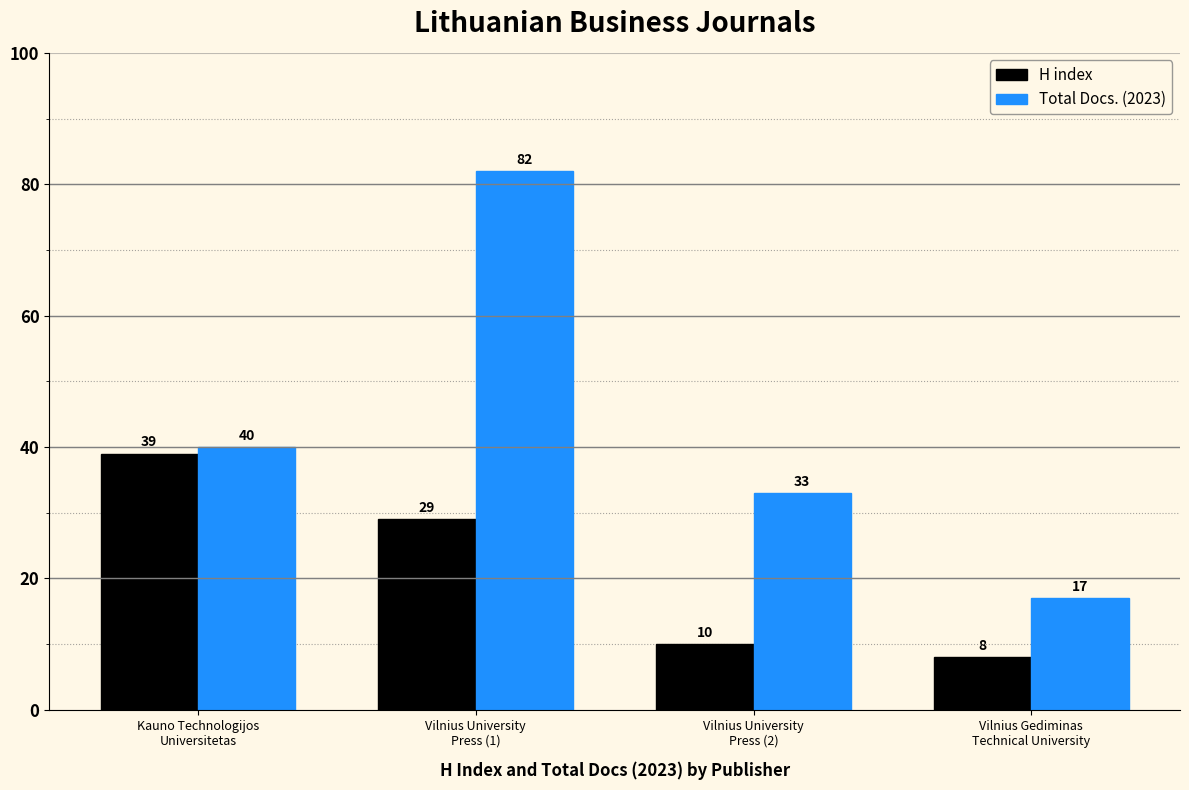

The Total Docs. (2023) series shows 17 at Vilnius Gediminas
Technical University. True or false?

True